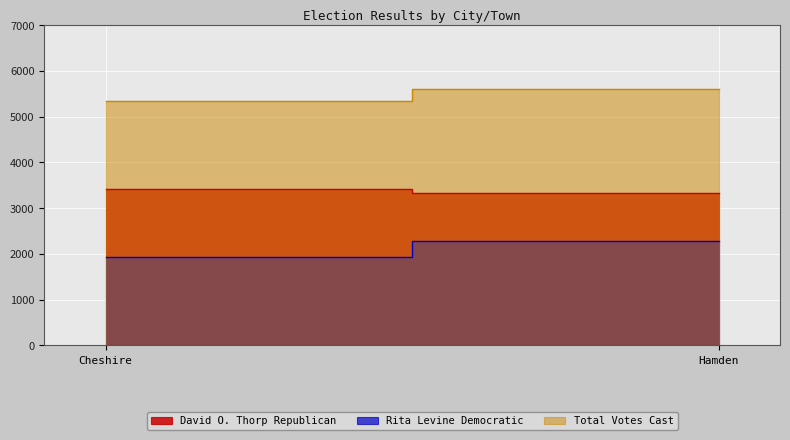

Which label corresponds to the largest value in the chart?

Hamden